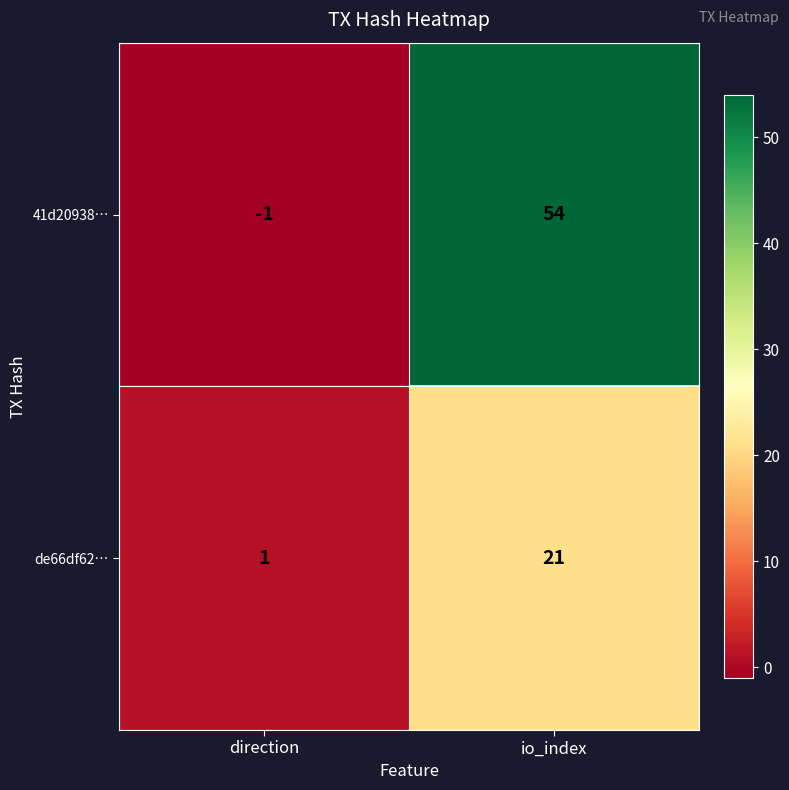

Rank the series by their maximum value, from lowest to highest.

de66df62…, 41d20938…